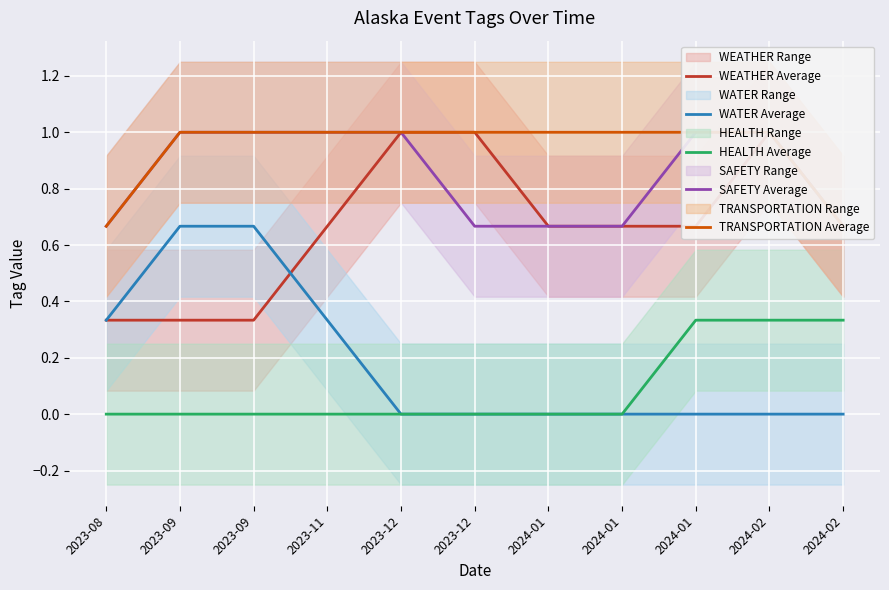

True or false: TRANSPORTATION Average and HEALTH Average cross at least once.

False